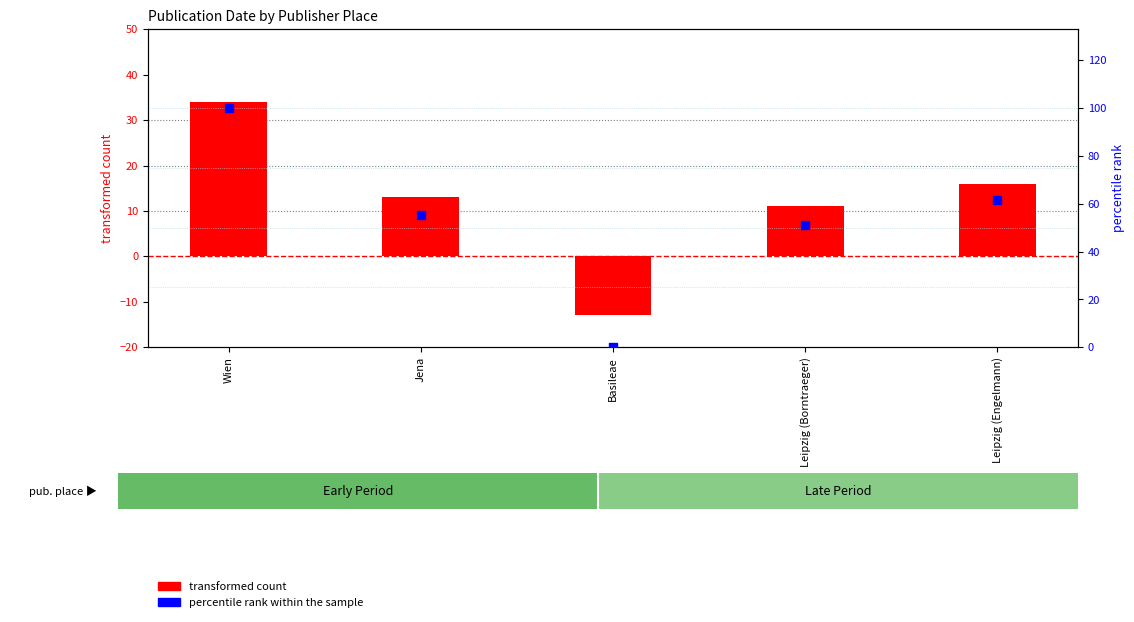

Which series contains the highest Y value?

percentile rank within the sample